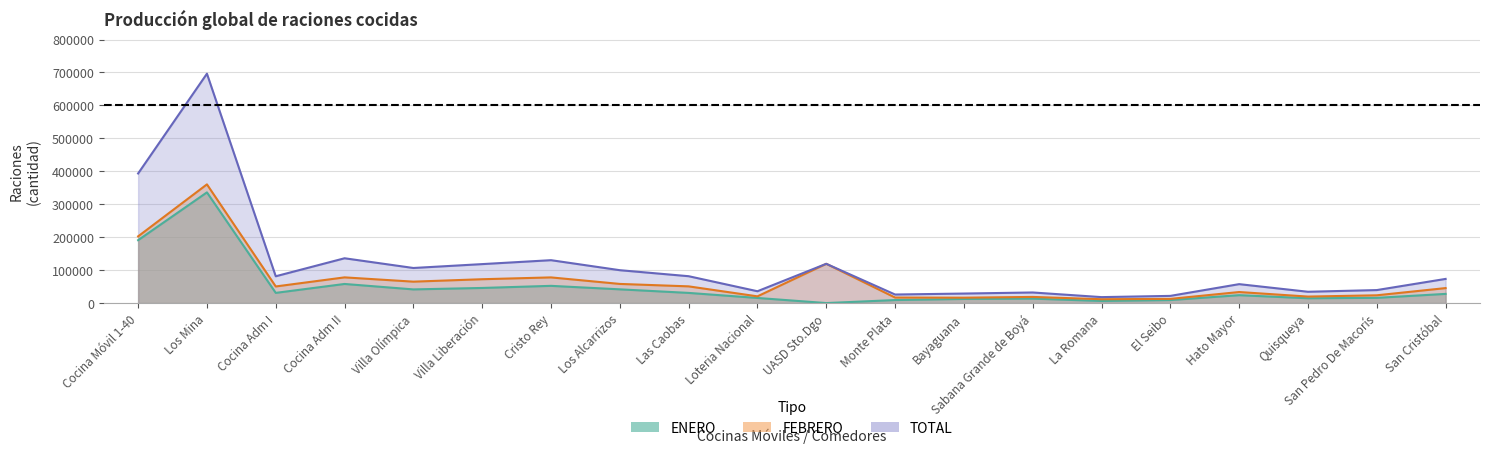

True or false: ENERO has a value of 46529 at San Cristóbal.

False